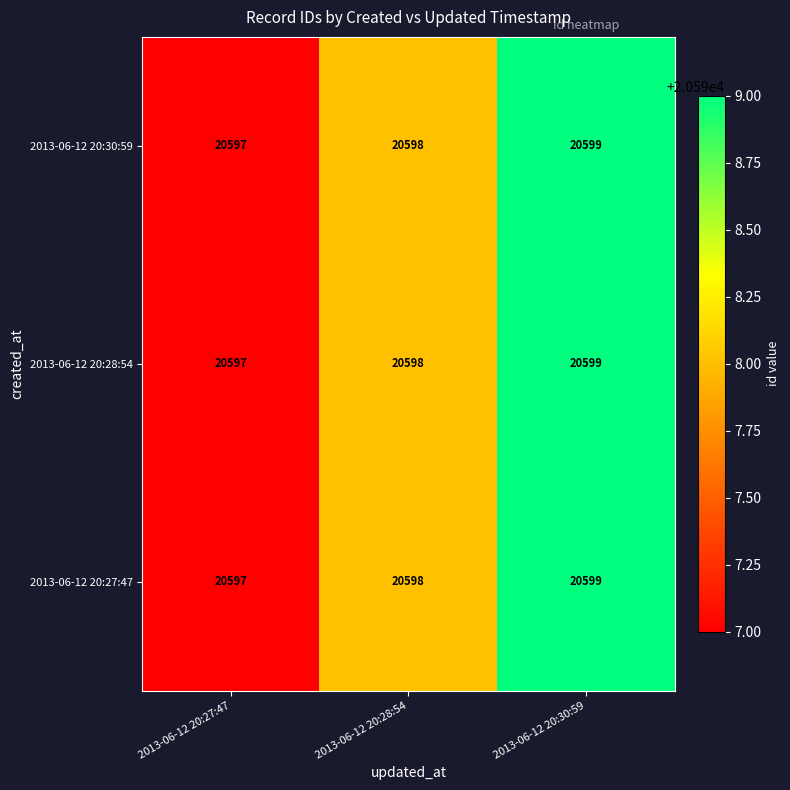

Reading left to right, transcribe all the data shown in this chart.

2013-06-12 20:30:59: 2013-06-12 20:27:47=20597	2013-06-12 20:28:54=20598	2013-06-12 20:30:59=20599
2013-06-12 20:28:54: 2013-06-12 20:27:47=20597	2013-06-12 20:28:54=20598	2013-06-12 20:30:59=20599
2013-06-12 20:27:47: 2013-06-12 20:27:47=20597	2013-06-12 20:28:54=20598	2013-06-12 20:30:59=20599